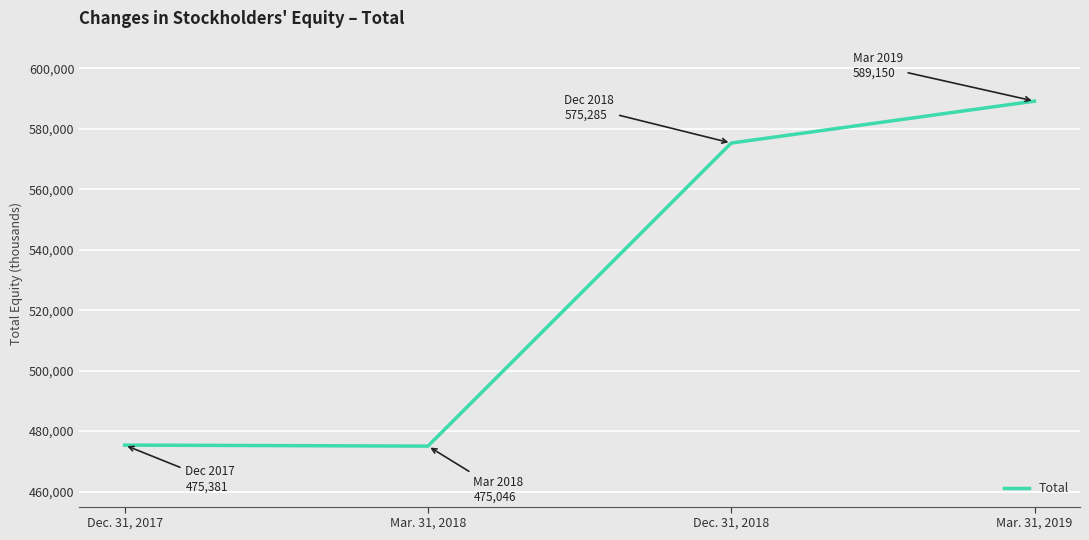

True or false: there are more than 1 points higher than both neighbors.

False